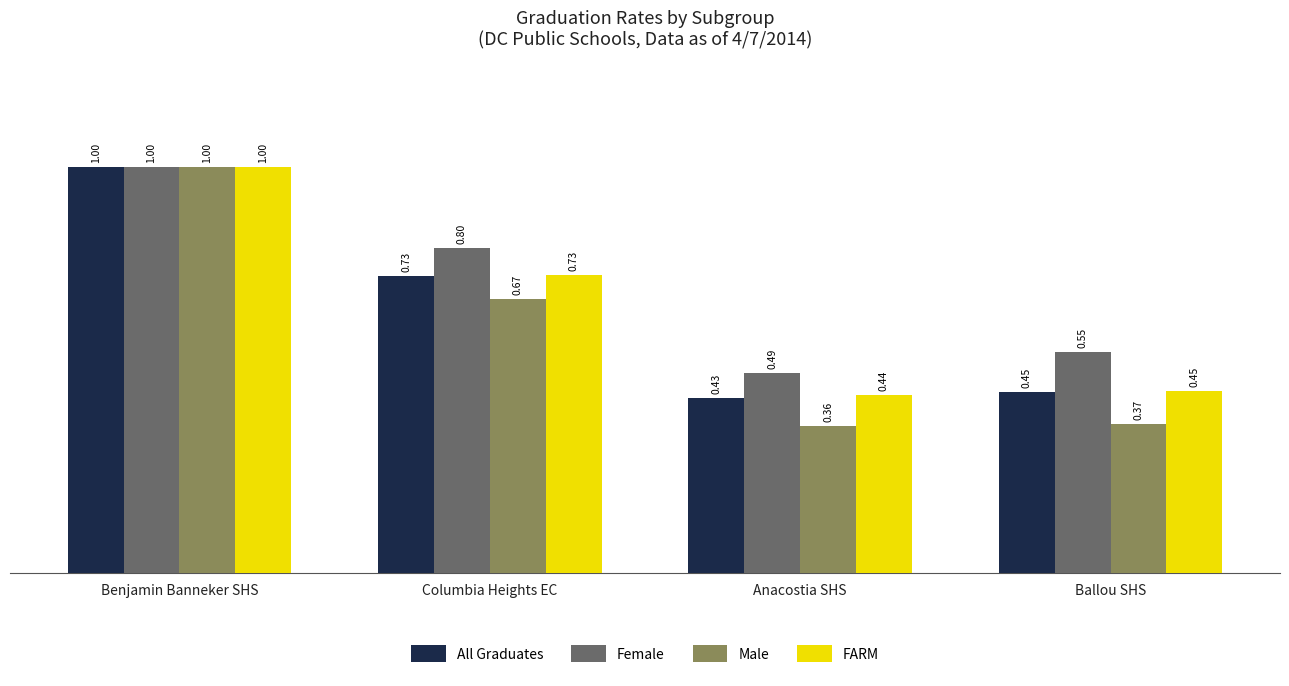

Which series has the largest total across all categories?

Female